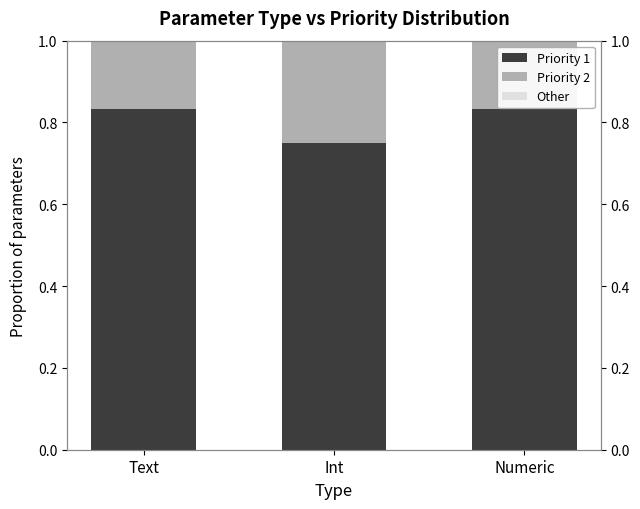

At Numeric, list the series in order from smallest to largest.

Other, Priority 2, Priority 1